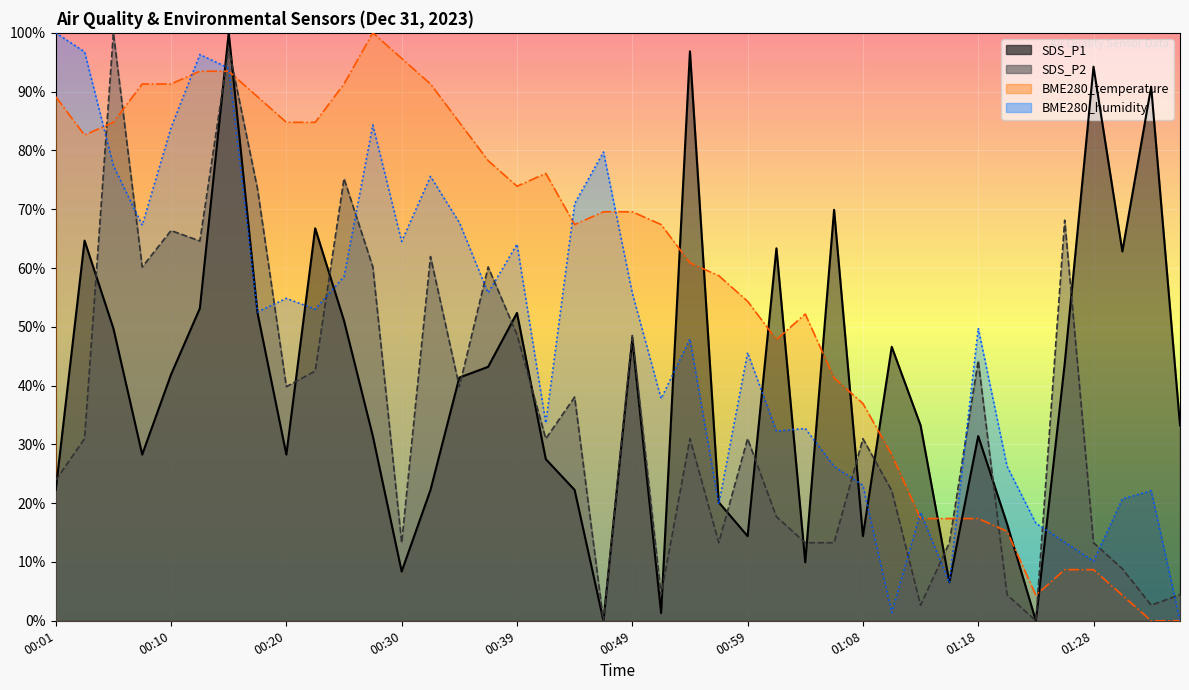

List the labels in order of BME280_temperature value, smallest first.

01:33, 01:35, 01:23, 01:30, 01:25, 01:28, 01:21, 01:13, 01:16, 01:18, 01:11, 01:08, 01:06, 01:01, 01:04, 00:59, 00:56, 00:54, 00:44, 00:51, 00:47, 00:49, 00:39, 00:42, 00:37, 00:03, 00:05, 00:20, 00:22, 00:34, 00:01, 00:18, 00:08, 00:10, 00:25, 00:32, 00:13, 00:15, 00:30, 00:27